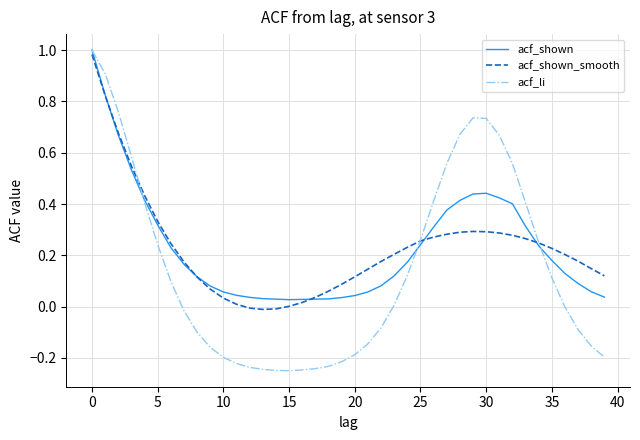

Is this an area chart (filled region under the line)?

No